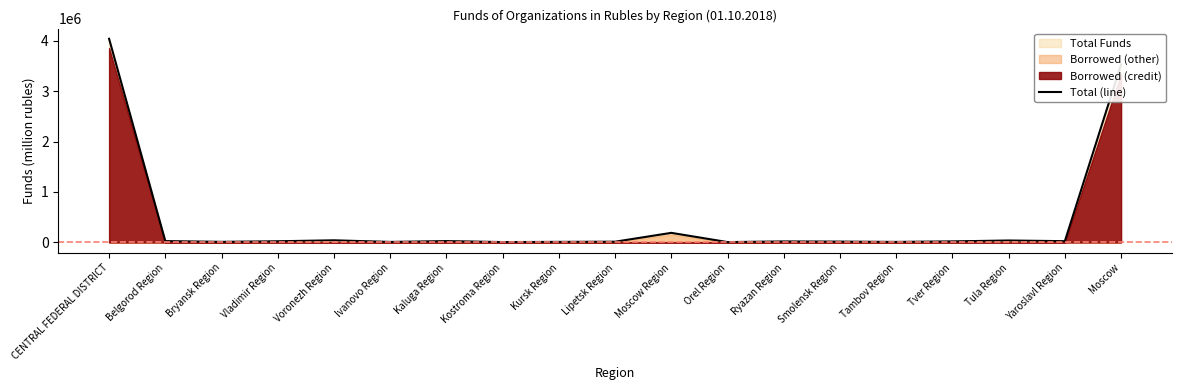

Where does the data first go above 21230?

CENTRAL FEDERAL DISTRICT